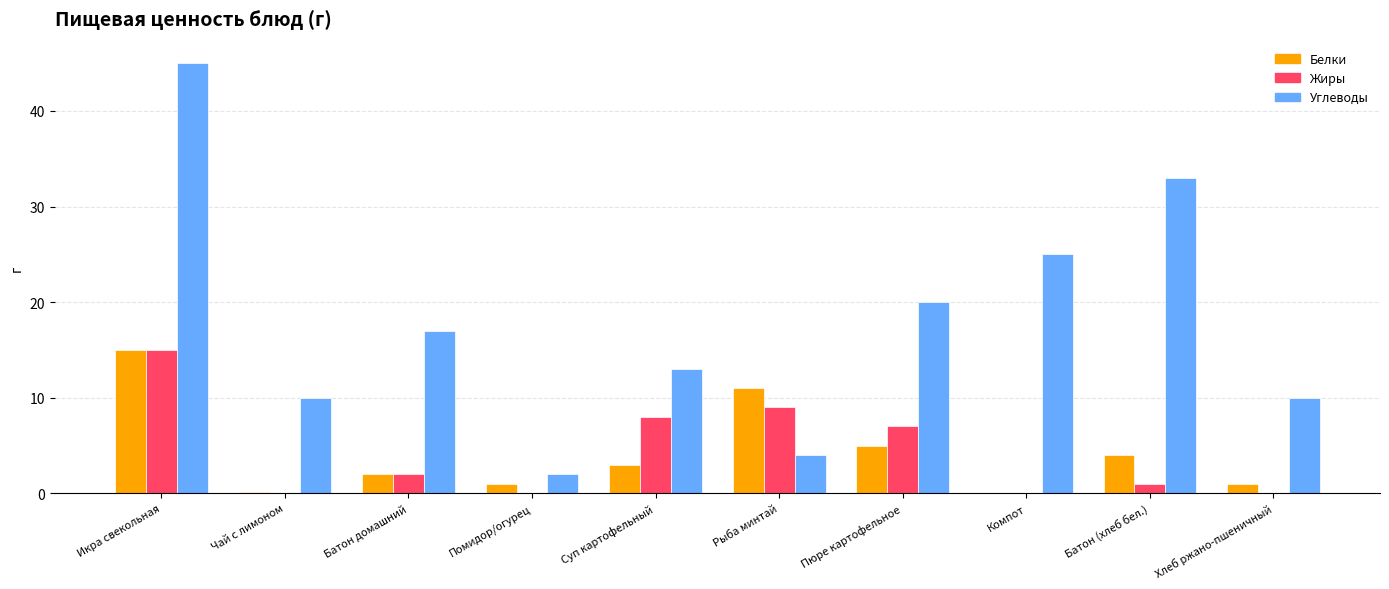

What is the greatest value displayed?

45.0